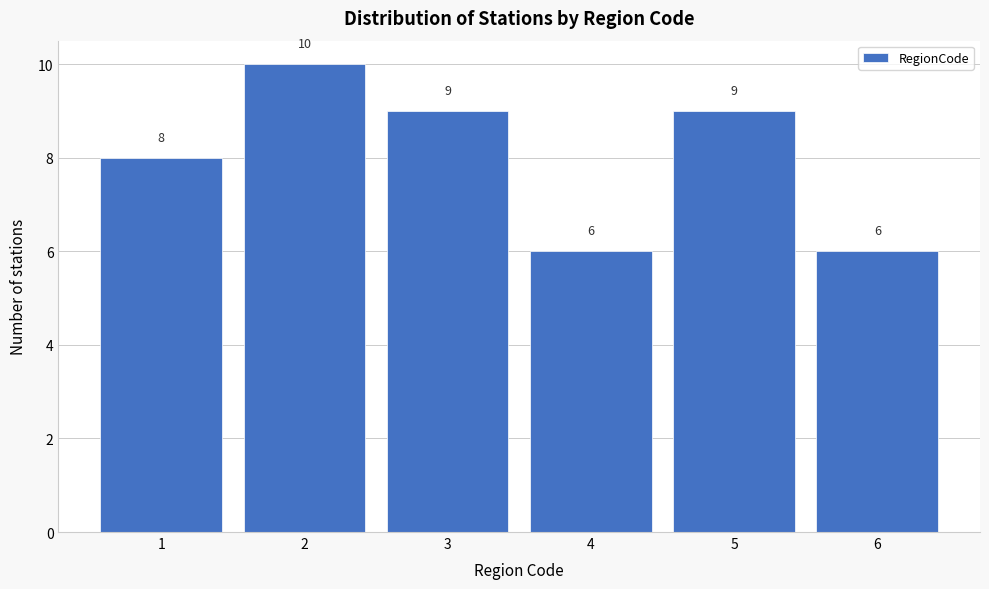

Reading left to right, transcribe all the data shown in this chart.

8	10	9	6	9	6